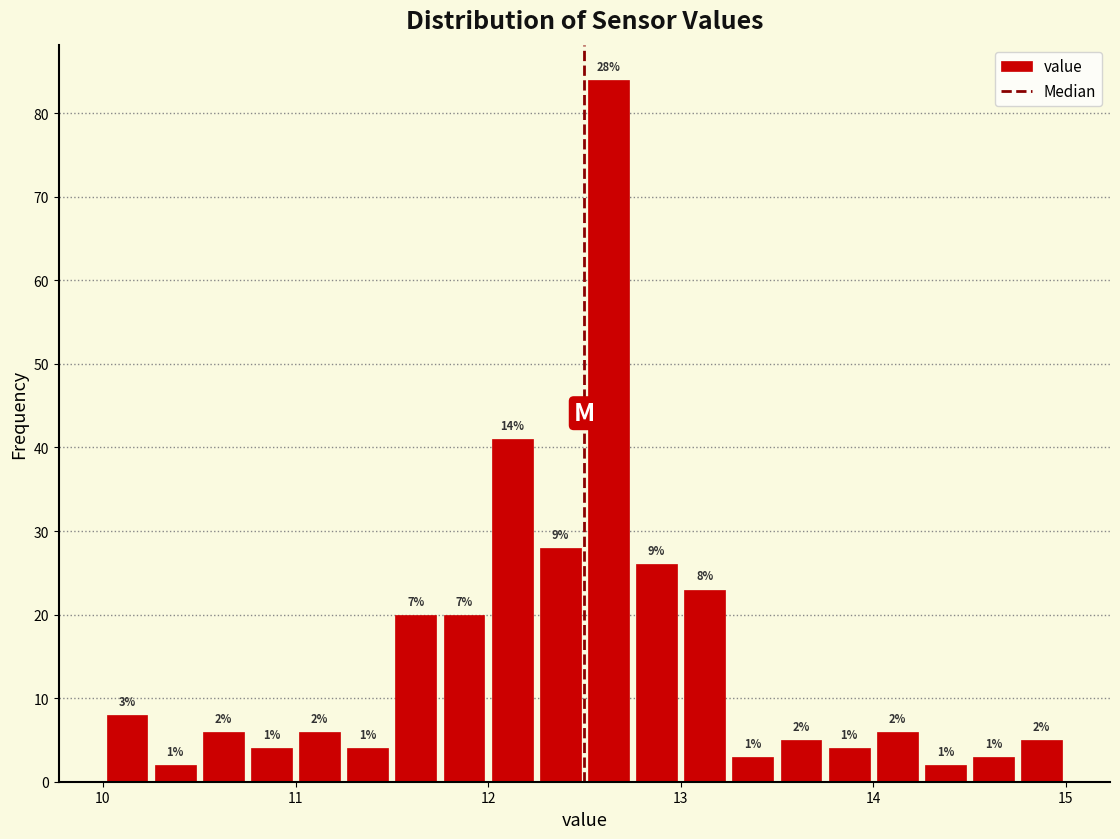

Read against the x-axis, roughly where is the centre of the tallest bar?

12.6